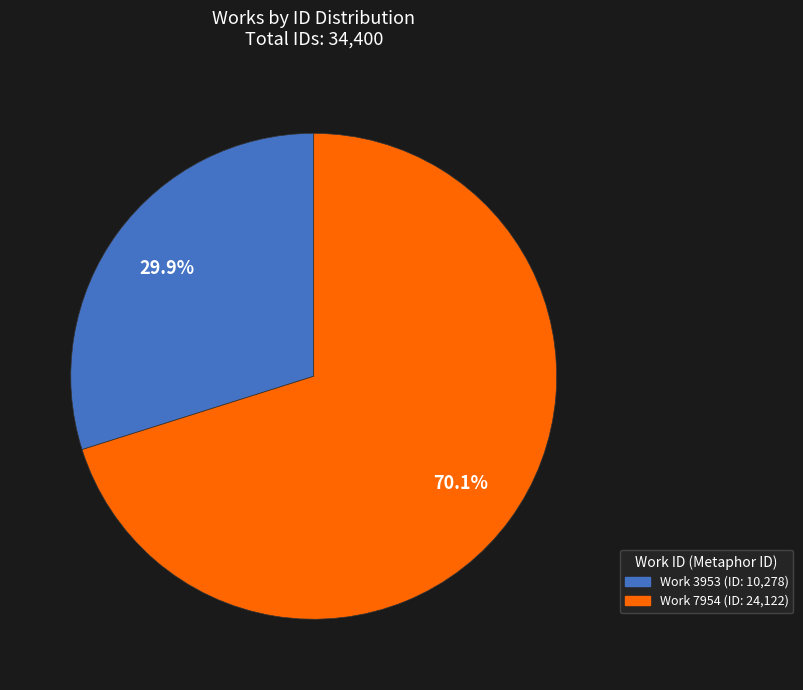

Count the number of slices in the pie.

2